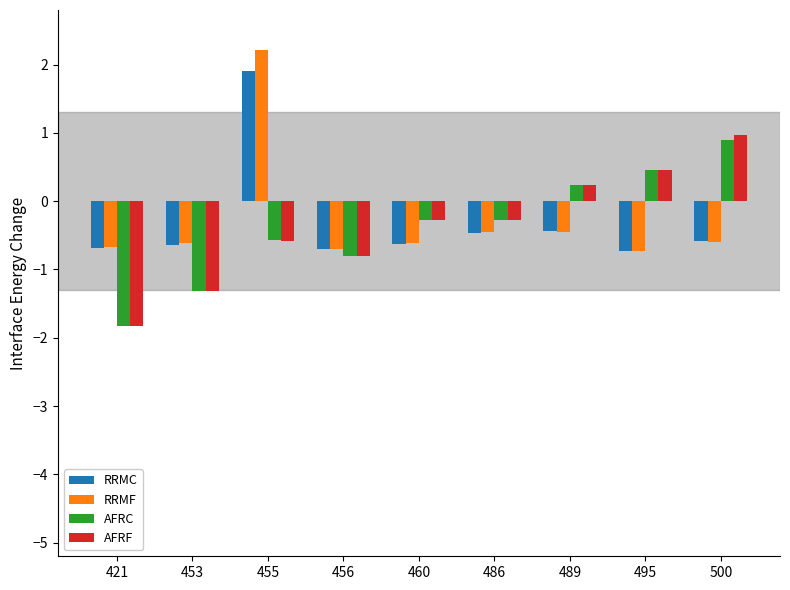

What is the approximate value of RRMF at 486?

-0.4